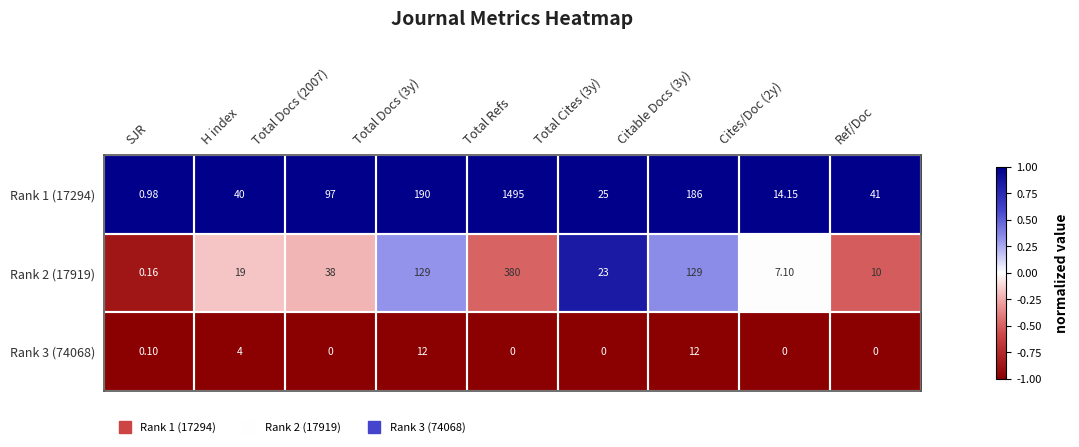

Is the value of Rank 3 (74068) at Total Cites (3y) greater than the value of Rank 2 (17919) at Total Refs?

No